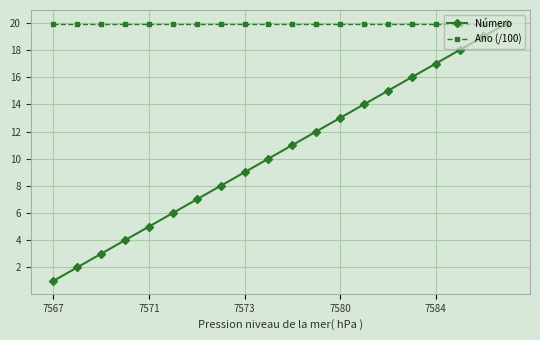

Which series has the widest spread of values?

Número